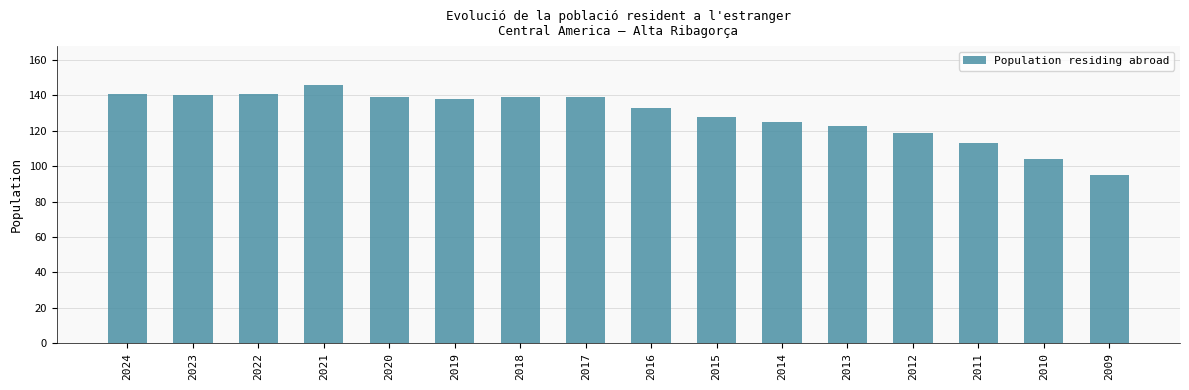

The value at 2011 is 171. True or false?

False